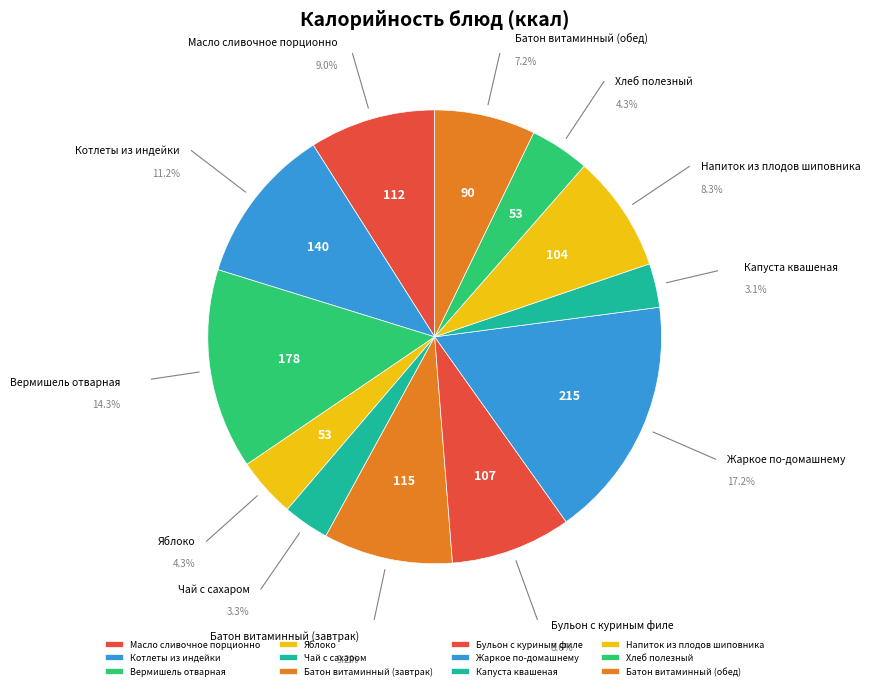

Which category has the smallest portion of the pie?

Капуста квашеная